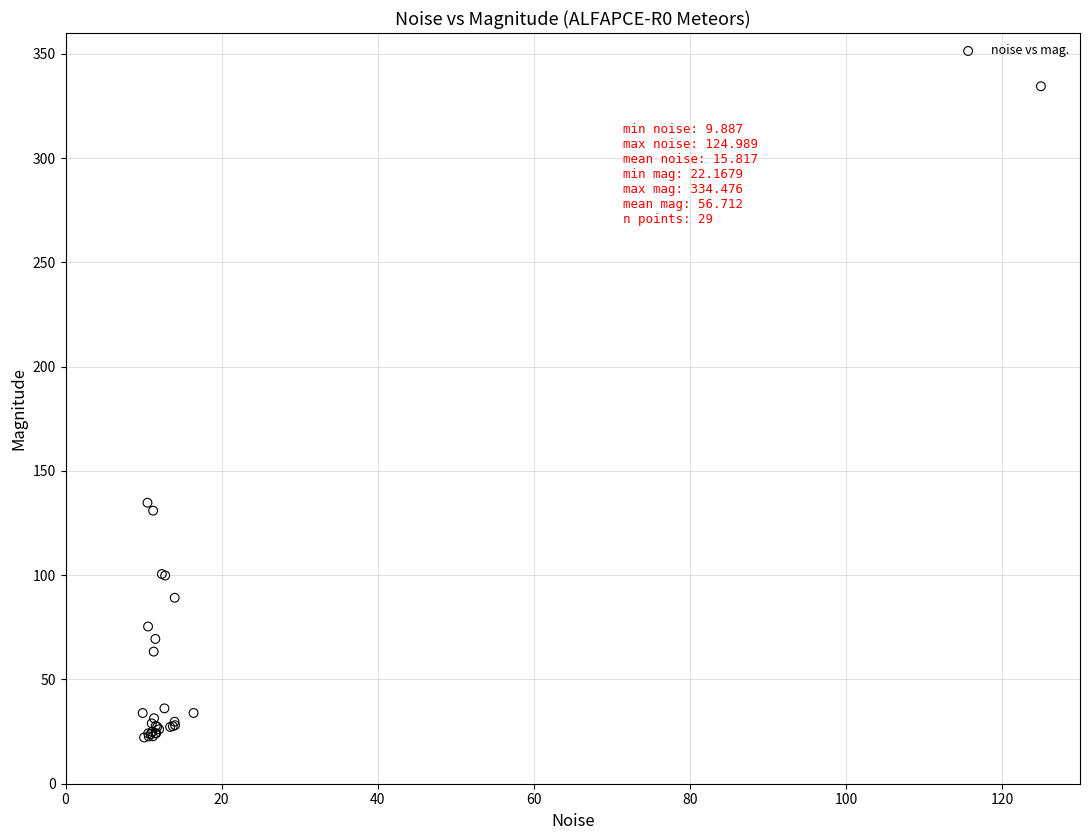

What Y value in the scatter plot is closest to 178?

134.8